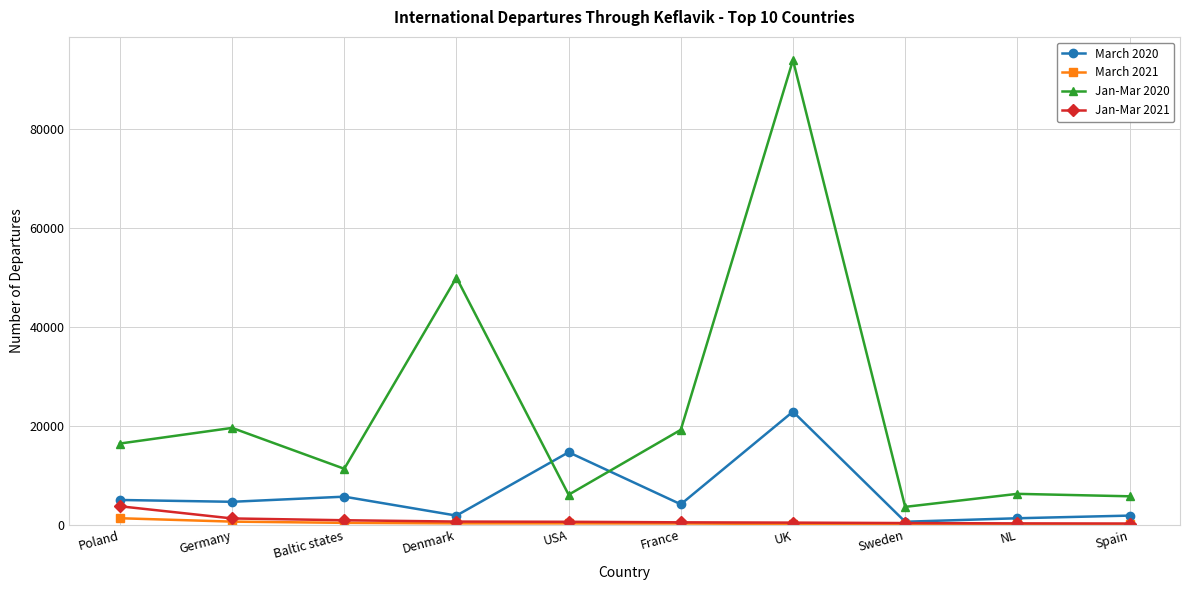

What position from the left is Denmark?

4